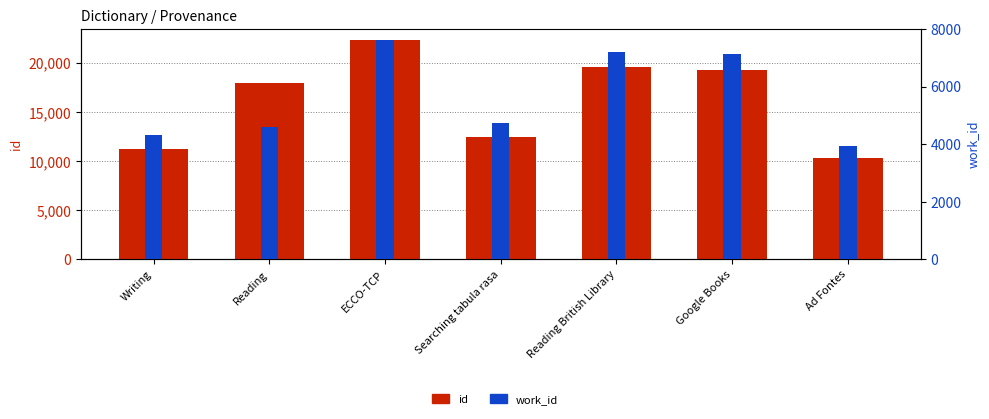

Which series has the widest spread of values?

id